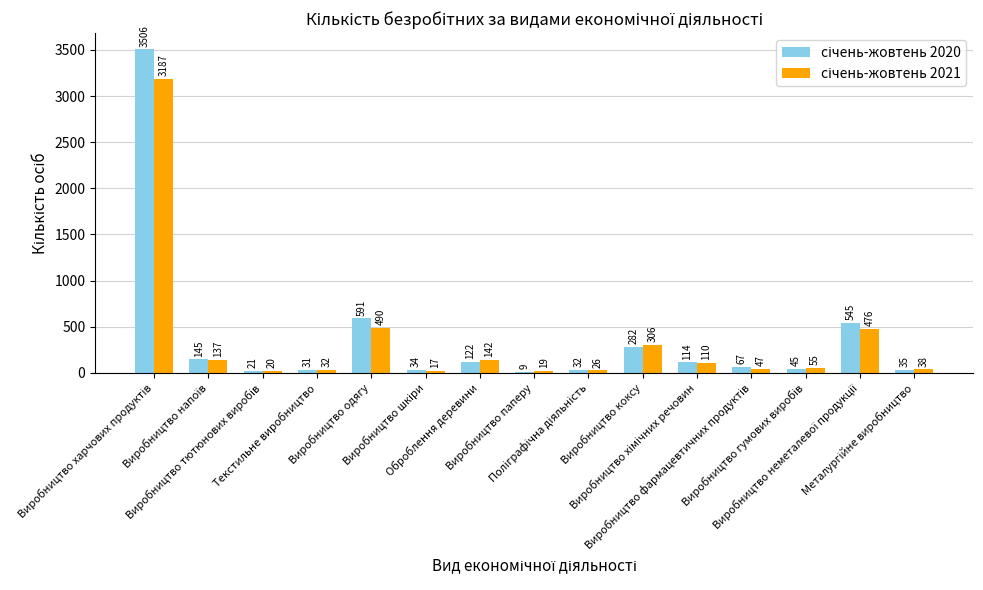

Are the bars grouped side by side (vs. stacked)?

Yes